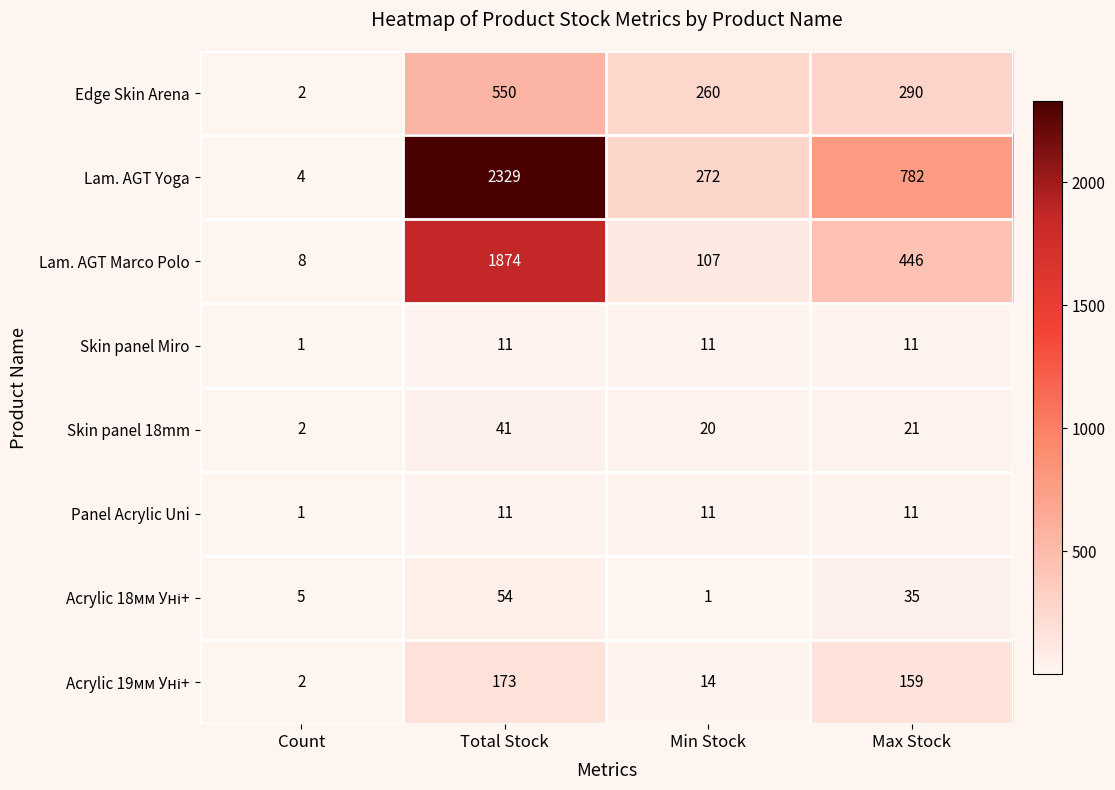

Which series changed the most between Min Stock and Max Stock?

Lam. AGT Yoga